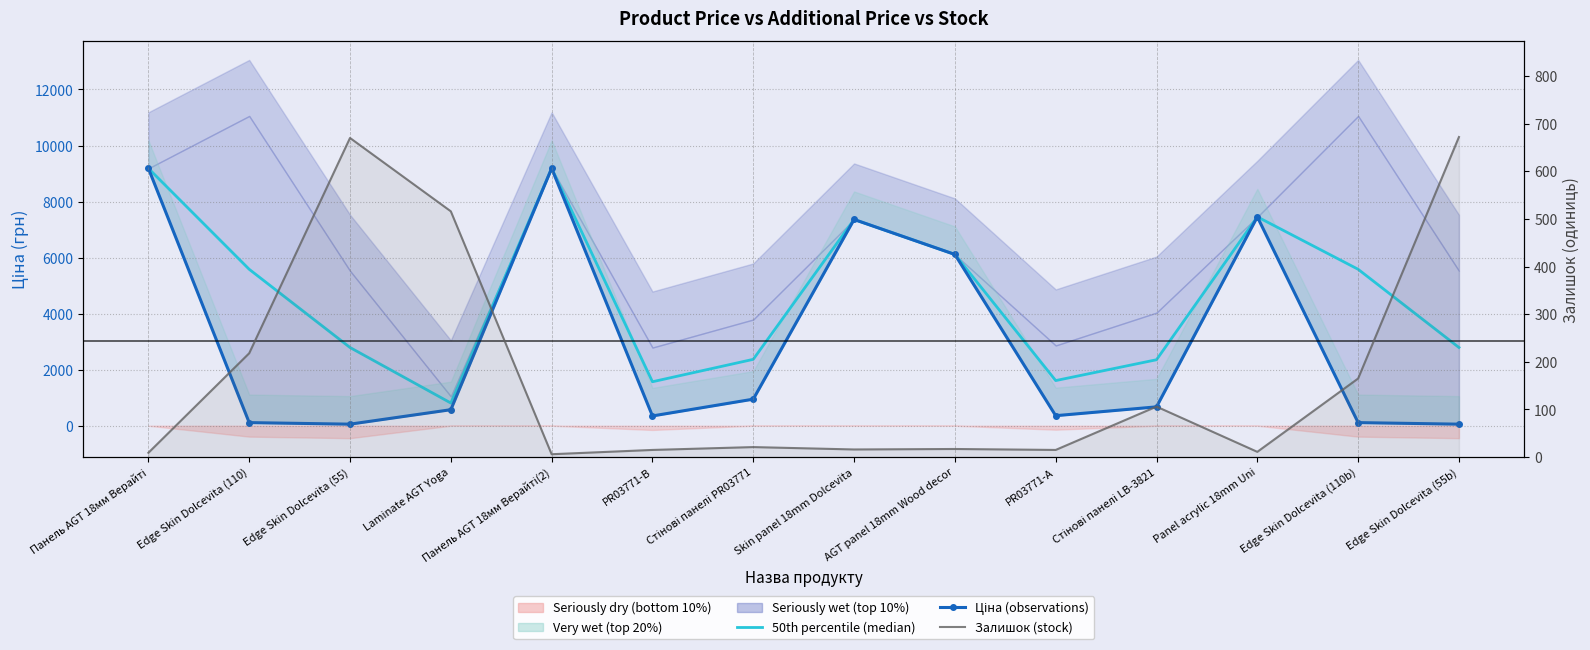

Is the value of Залишок (stock) at Стінові панелі LB-3821 greater than the value of 50th percentile (median) at Edge Skin Dolcevita (55b)?

No